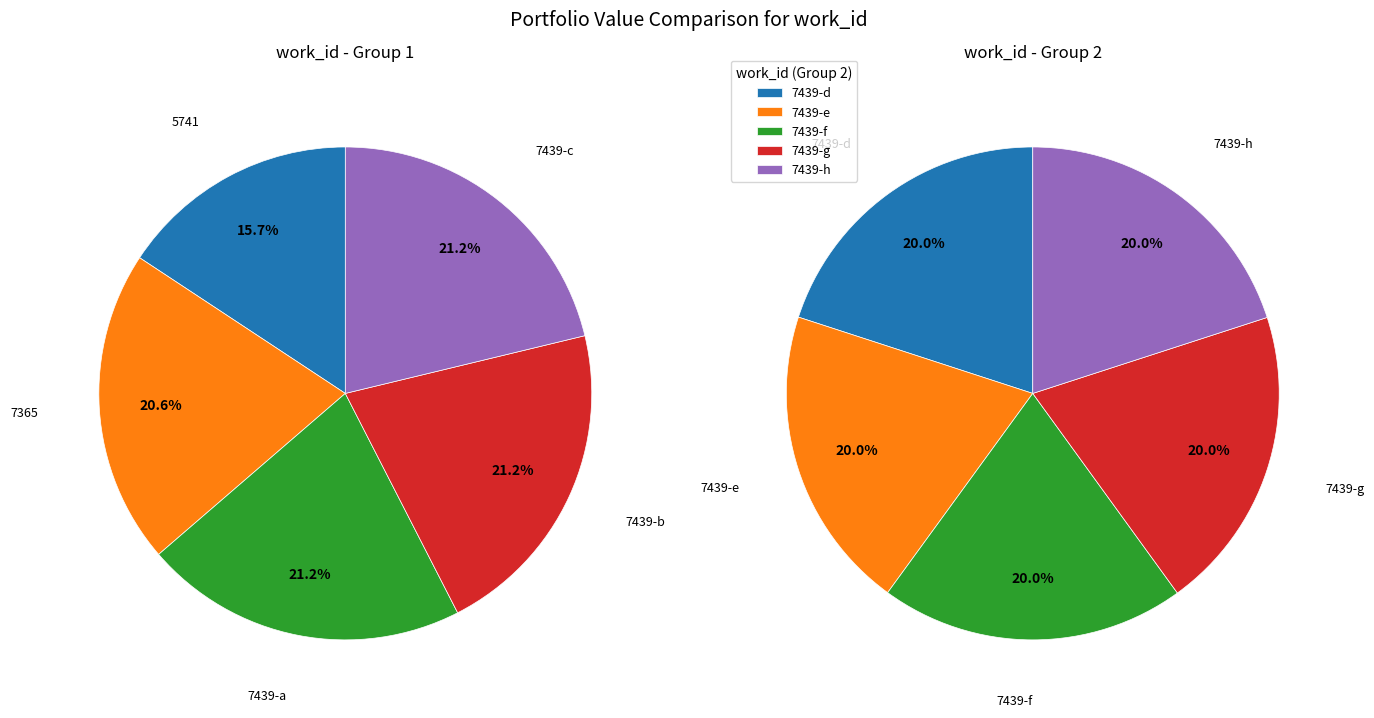

True or false: 3 accounts for 21% of the total.

True